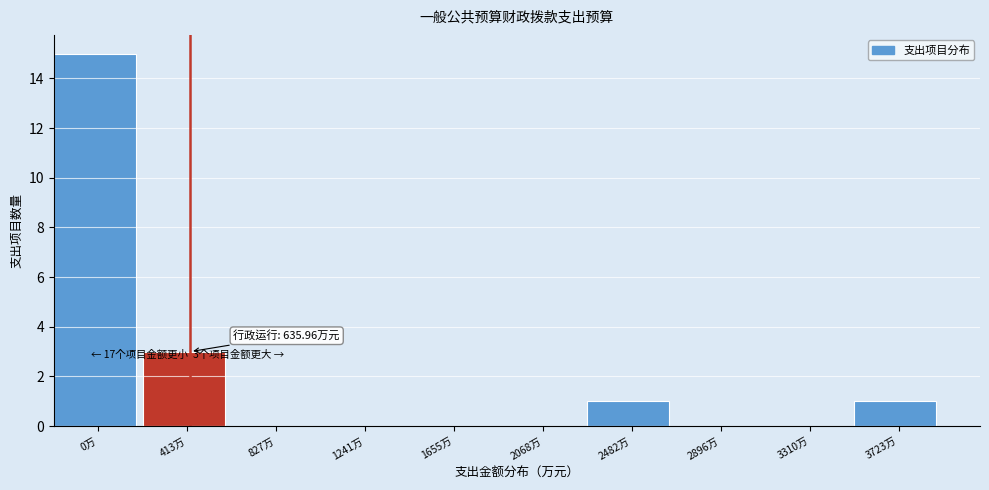

Reading left to right, list all the values displayed in this chart.

0万=15	413万=3	827万=0	1241万=0	1655万=0	2068万=0	2482万=1	2896万=0	3310万=0	3723万=1